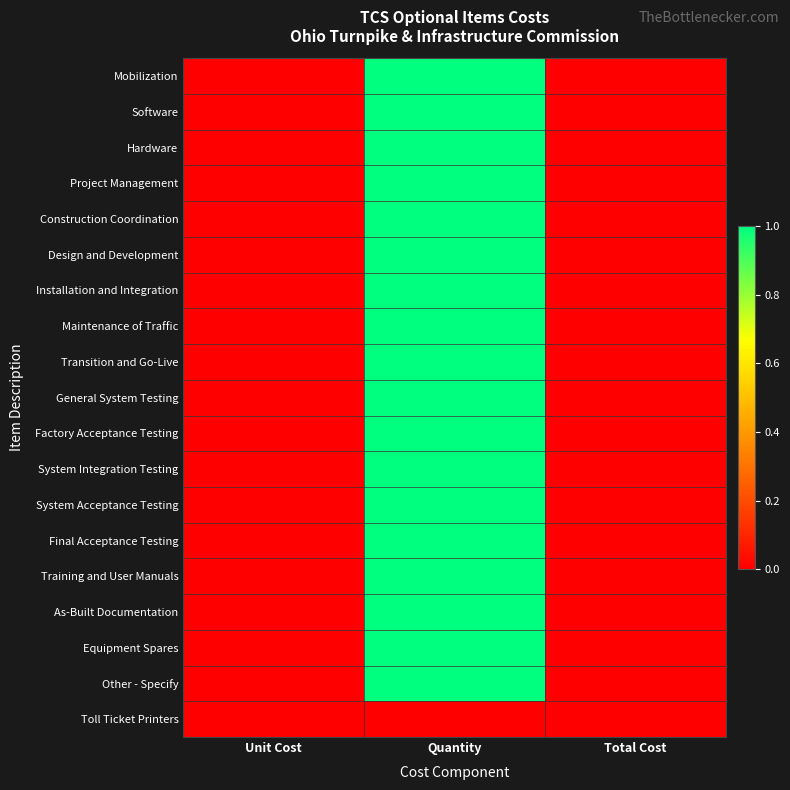

Which series has the widest spread of values?

Mobilization